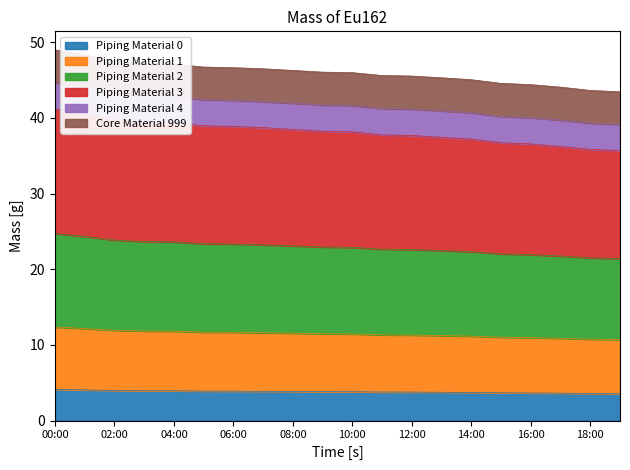

The value at 02:00 is 2.5. True or false?

False